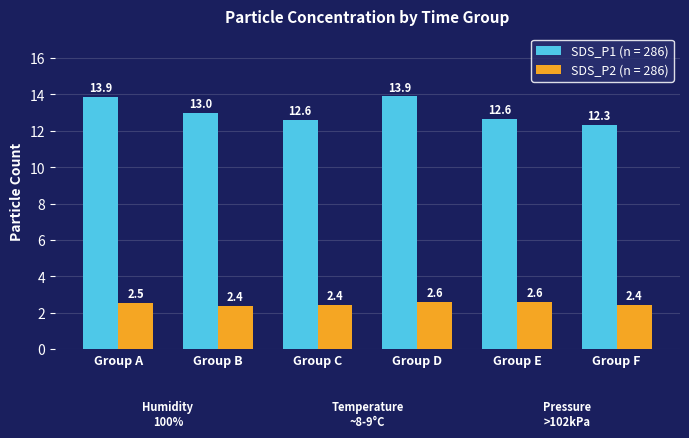

Is it true that SDS_P2 (n = 286) equals 2.5 at Group A?

True